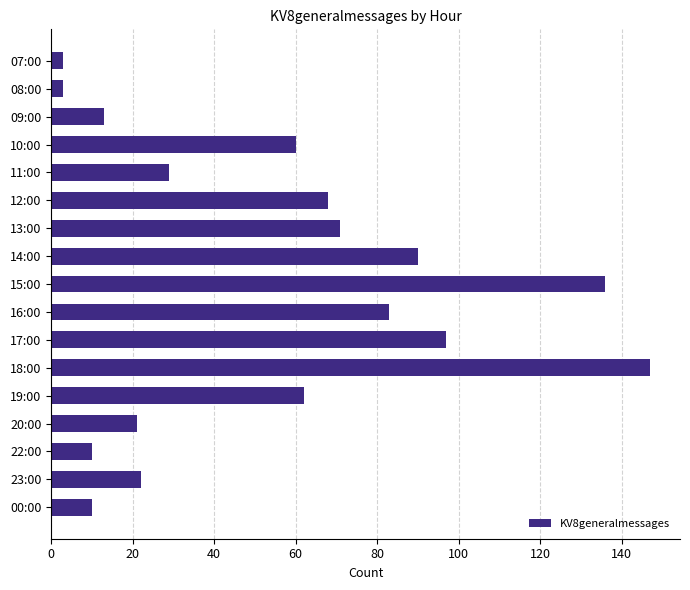

What is the change in value from 10:00 to 11:00?

-31